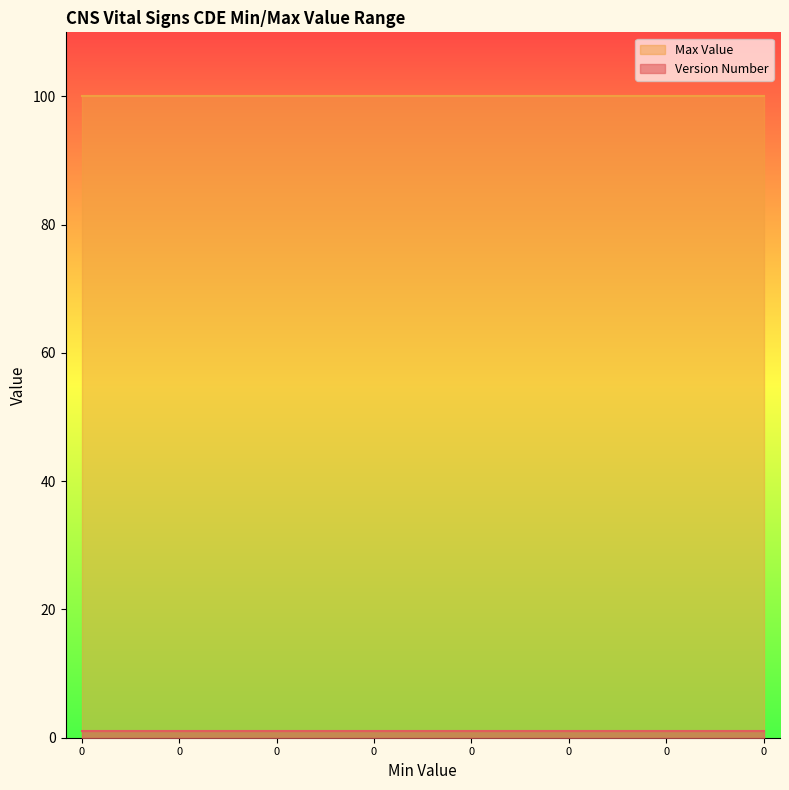

Is it true that Max Value equals 28 at 0?

False